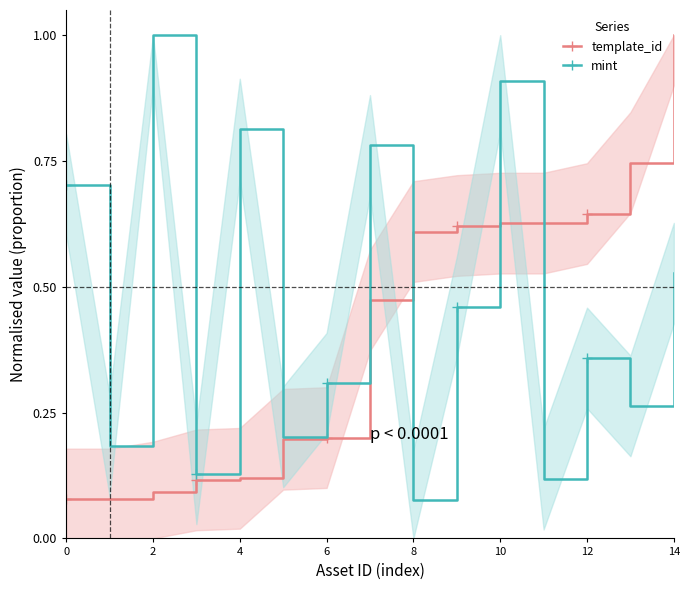

Reading right to left, what are all the values shown in this chart?

template_id: 1.0	0.7	0.6	0.6	0.6	0.6	0.6	0.5	0.2	0.2	0.1	0.1	0.1	0.1	0.1
mint: 0.5	0.3	0.4	0.1	0.9	0.5	0.1	0.8	0.3	0.2	0.8	0.1	1.0	0.2	0.7